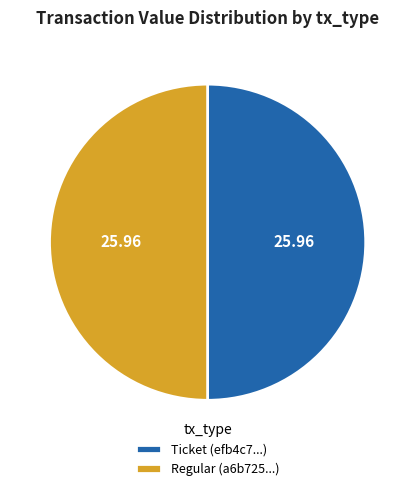

Approximately how many times larger is the value at Ticket (efb4c7...) compared to Regular (a6b725...)?

1.0